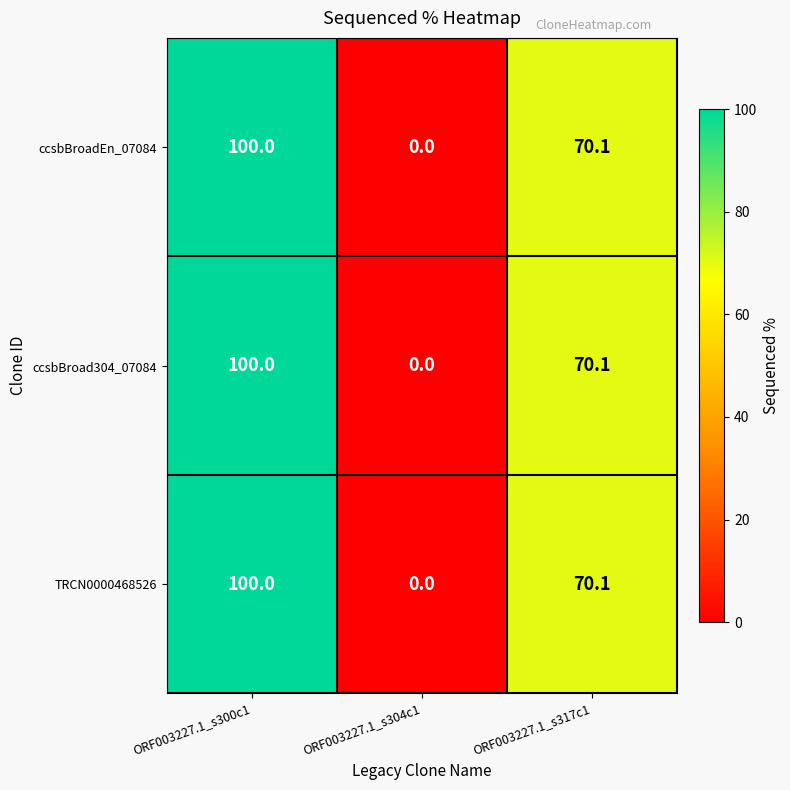

The value of TRCN0000468526 at ORF003227.1_s300c1 is 61.4. True or false?

False